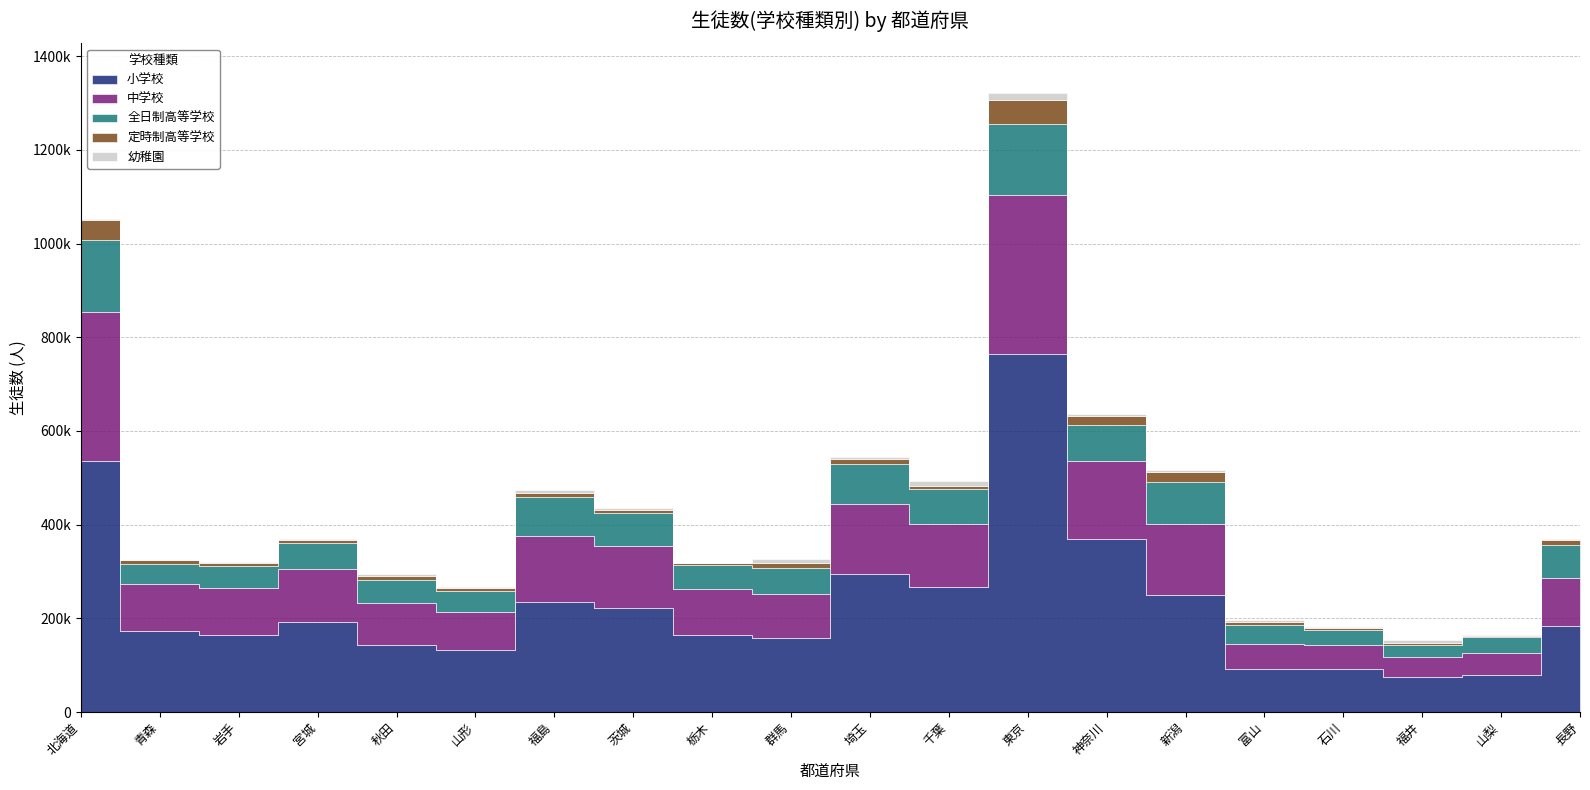

At which category is the sum across all series the highest?

東京